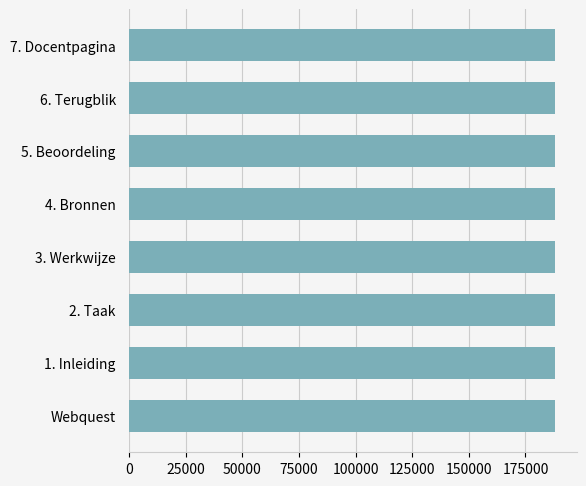

What value does the data have at Webquest?

188181